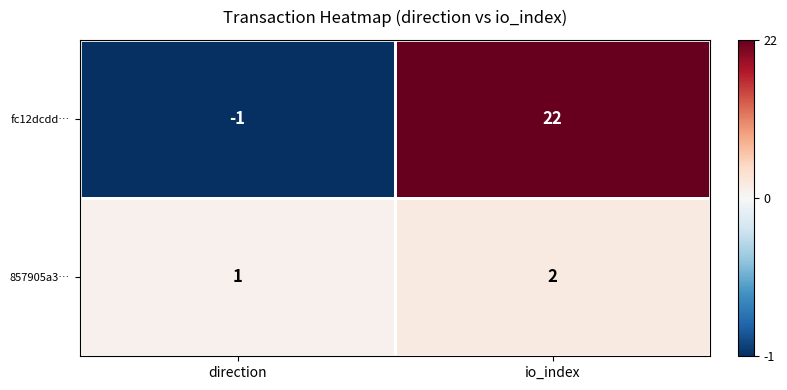

What is the greatest value displayed?

22